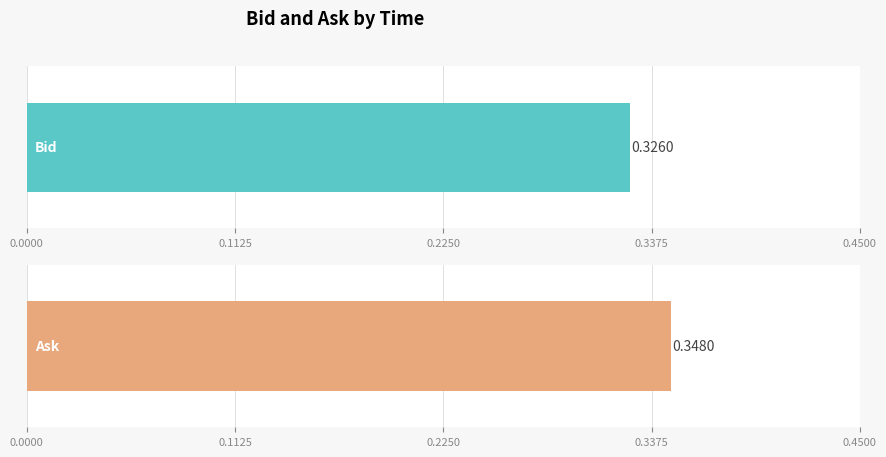

How many series are shown in this chart?

2